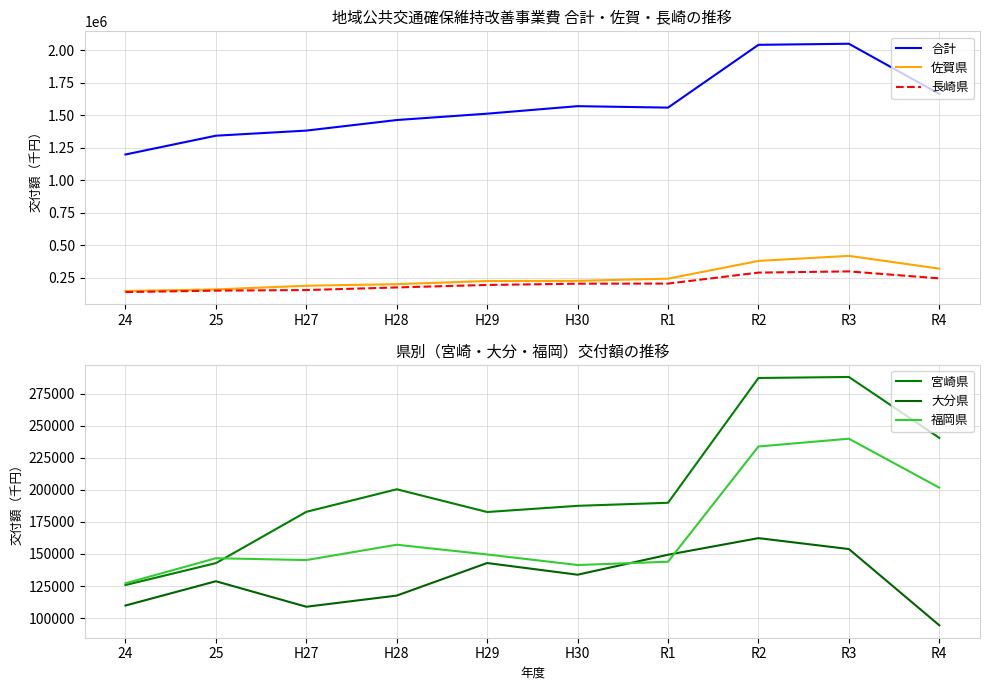

What is the difference between the highest and lowest values at H27?

1273367